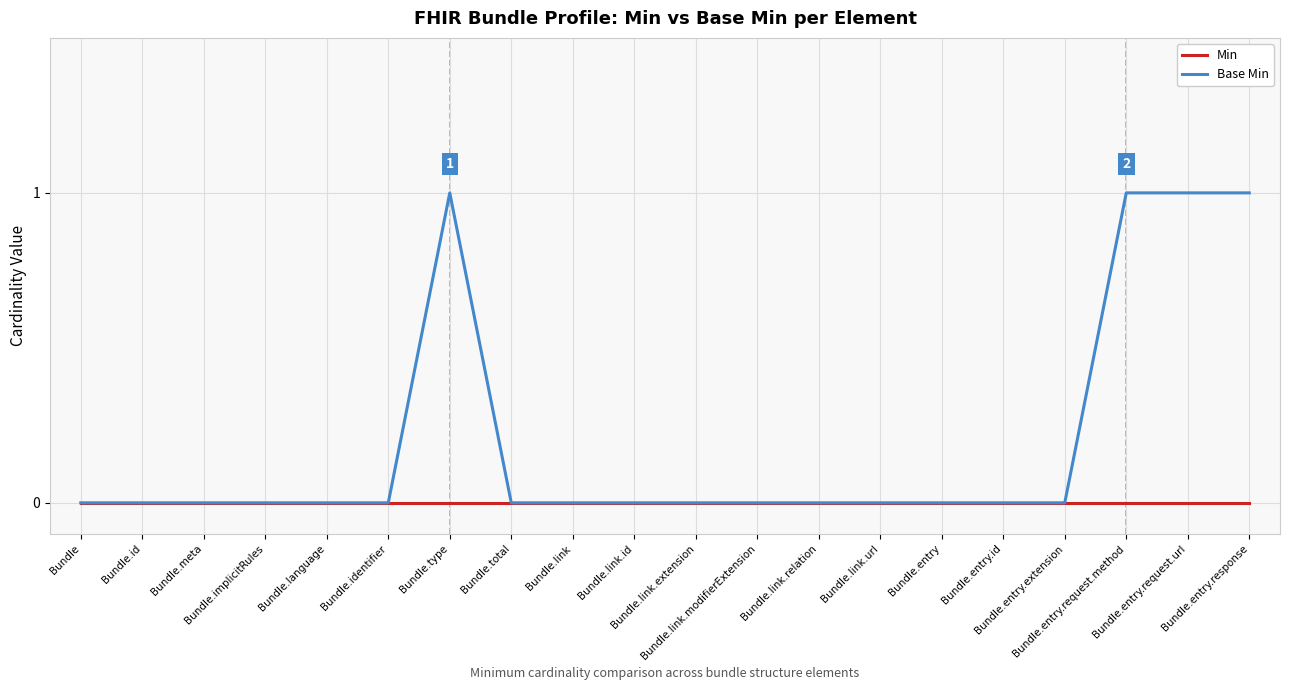

Which series has the largest total across all categories?

Base Min